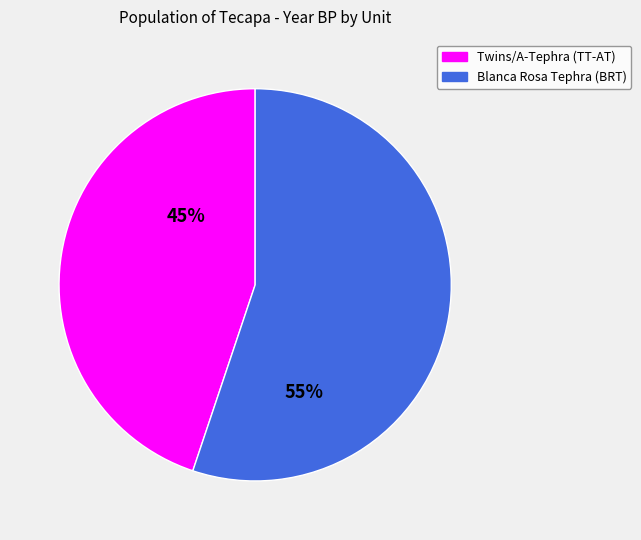

To the nearest percent, what portion does Blanca Rosa Tephra (BRT) represent?

55%